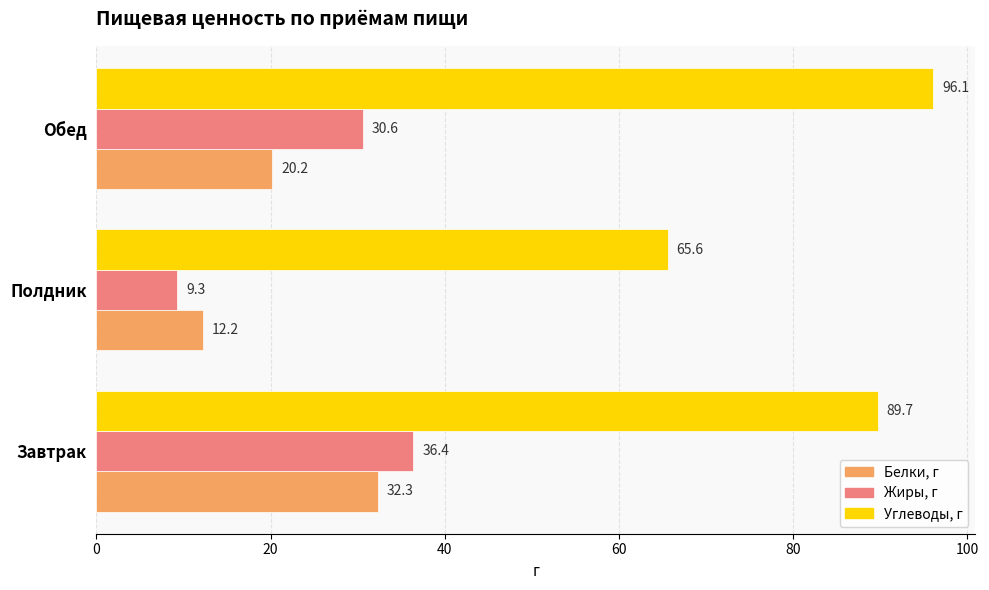

List the series in order of their peak value, lowest first.

Белки, г, Жиры, г, Углеводы, г